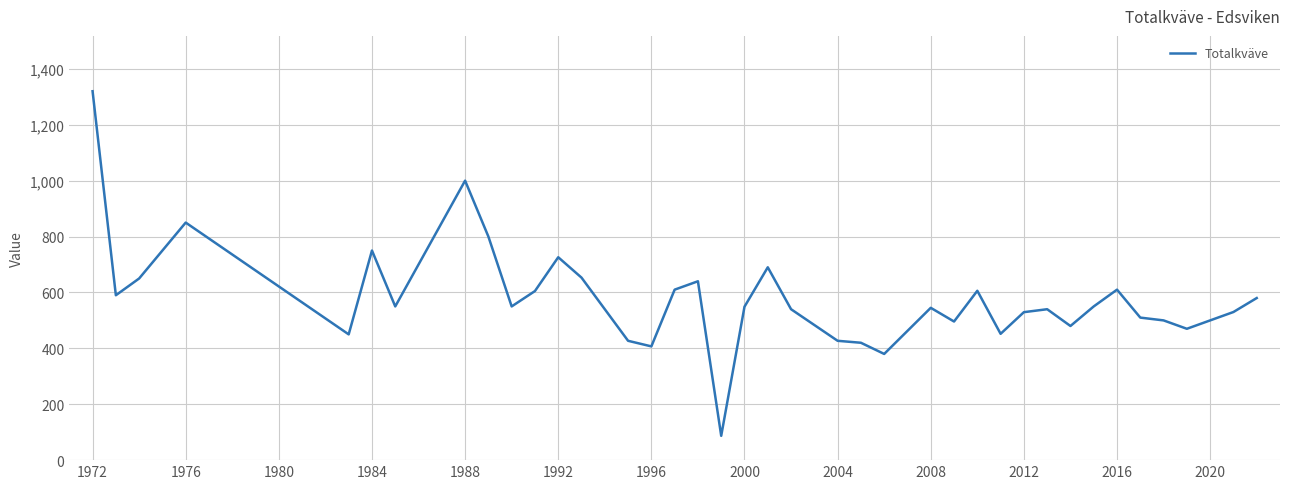

What is the smallest value displayed?

87.0